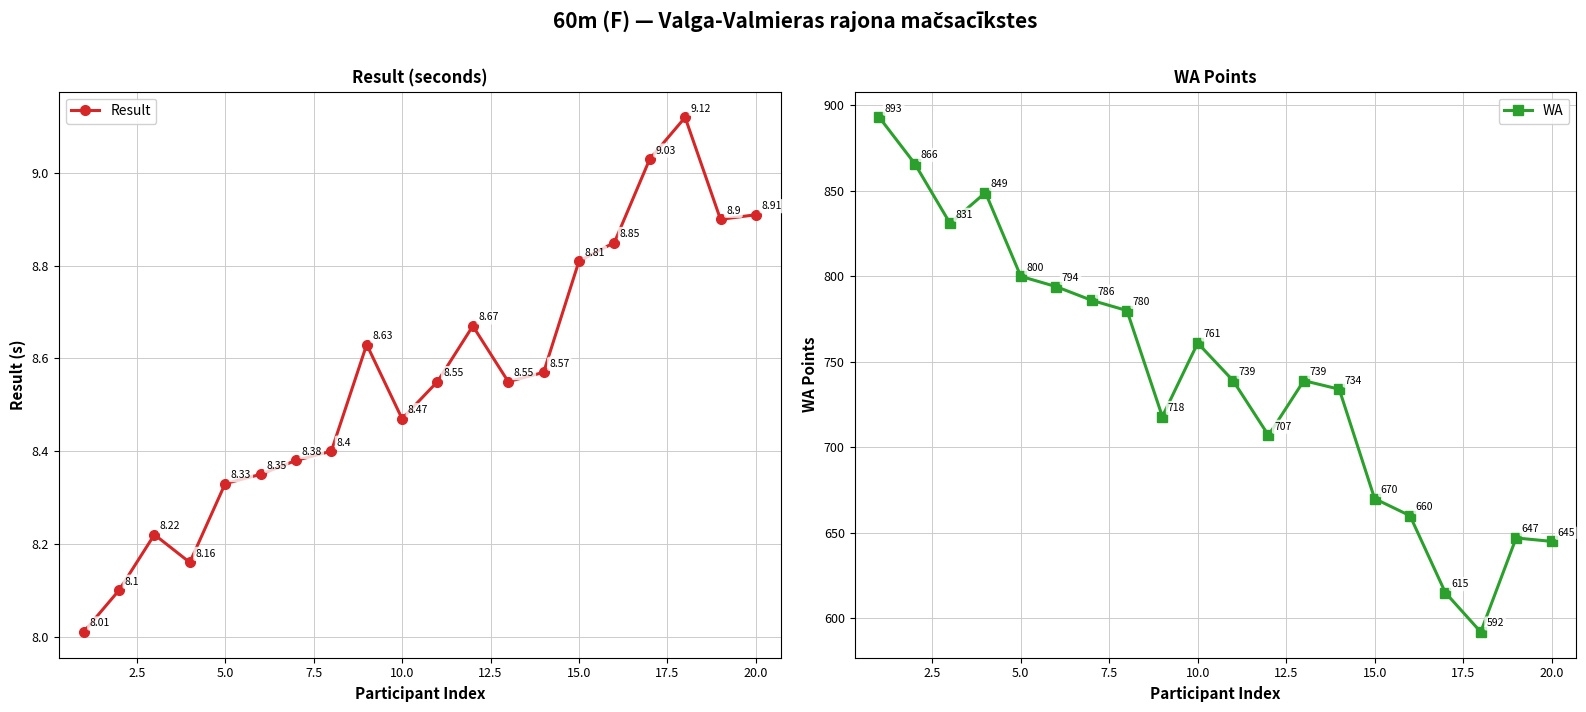

How many interior local valleys does the Result series have?

4